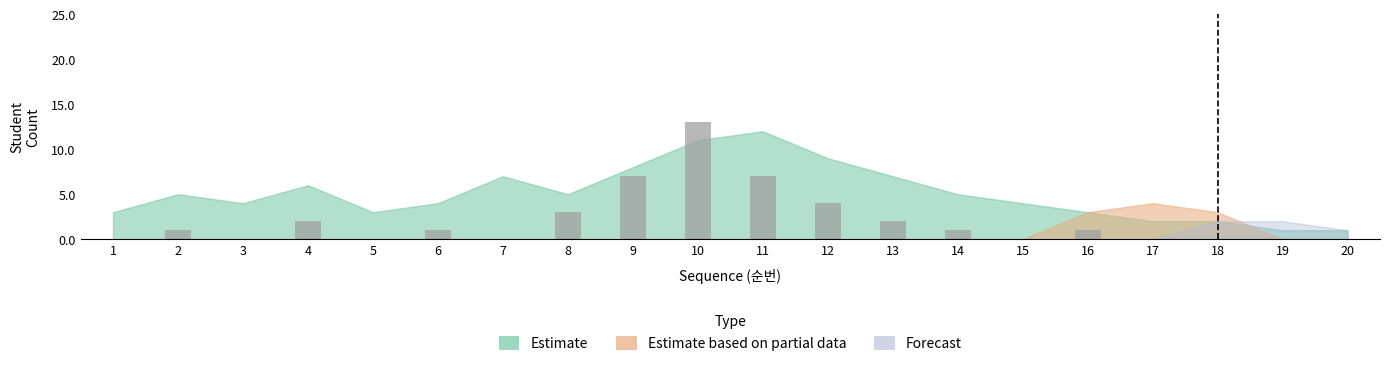

What is the sum of all values?

42